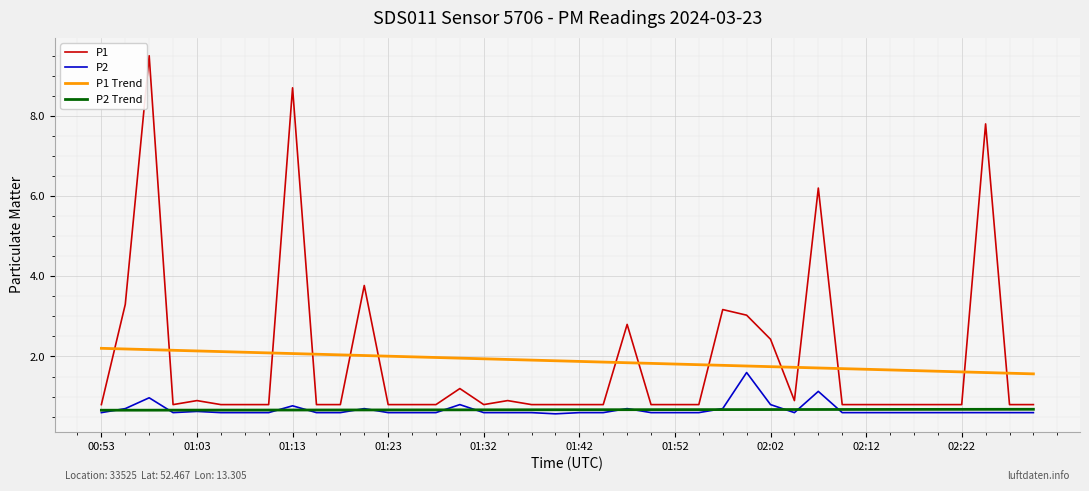

Which series has the widest spread of values?

P1